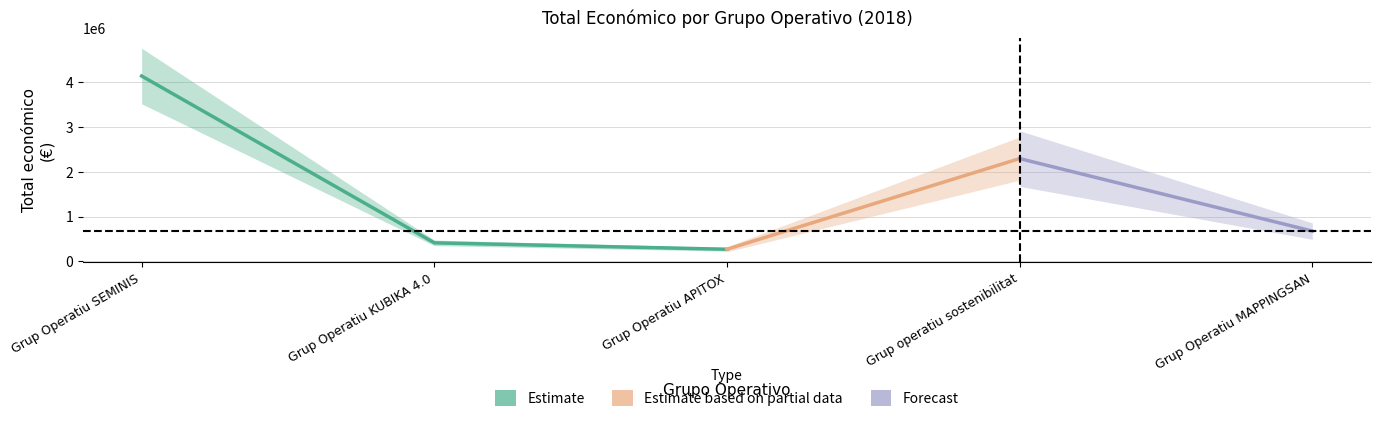

List the labels in order of value, largest first.

Grup Operatiu SEMINIS, Grup operatiu sostenibilitat, Grup Operatiu MAPPINGSAN, Grup Operatiu KUBIKA 4.0, Grup Operatiu APITOX